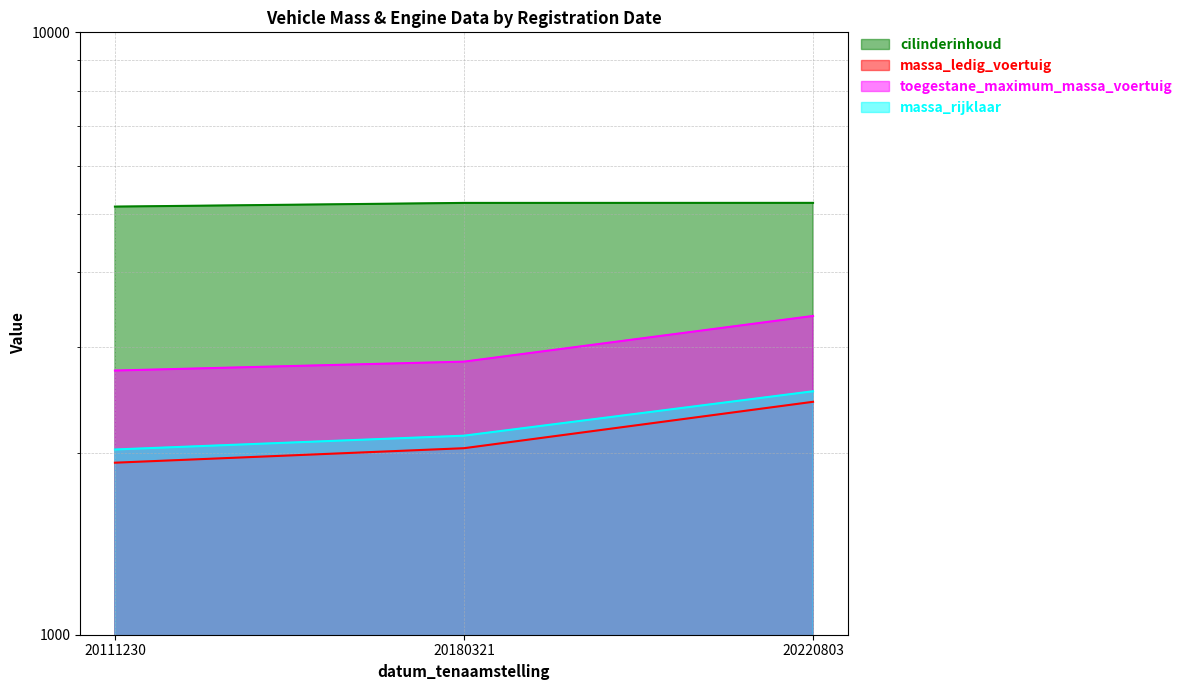

At which label does massa_ledig_voertuig reach its minimum?

20111230